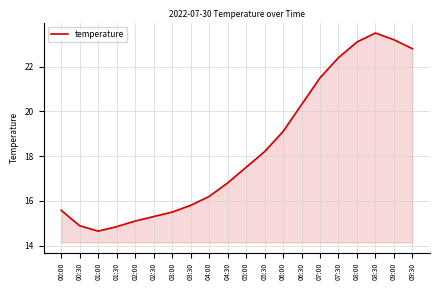

What position from the left is 06:30?

14